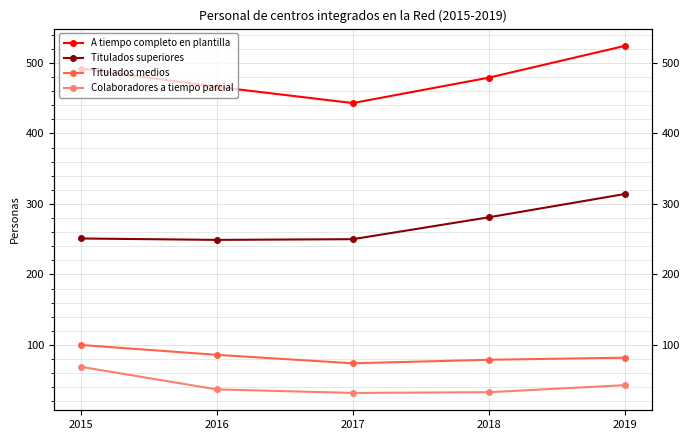

True or false: Titulados superiores and Titulados medios cross at least once.

False